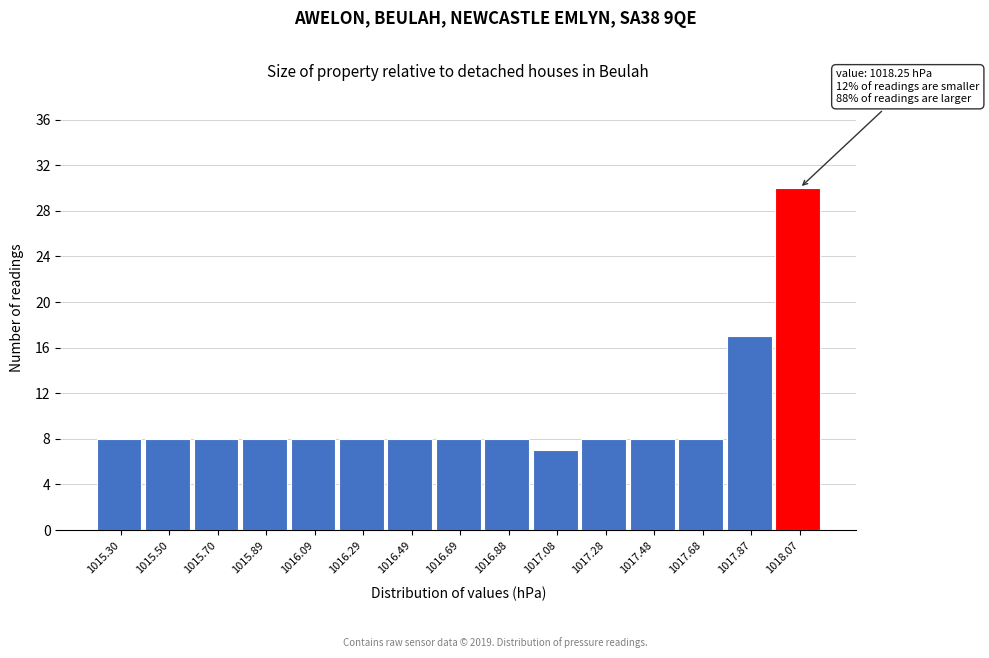

Reading left to right, list all the values displayed in this chart.

1015.30=8	1015.50=8	1015.70=8	1015.89=8	1016.09=8	1016.29=8	1016.49=8	1016.69=8	1016.88=8	1017.08=7	1017.28=8	1017.48=8	1017.68=8	1017.87=17	1018.07=30